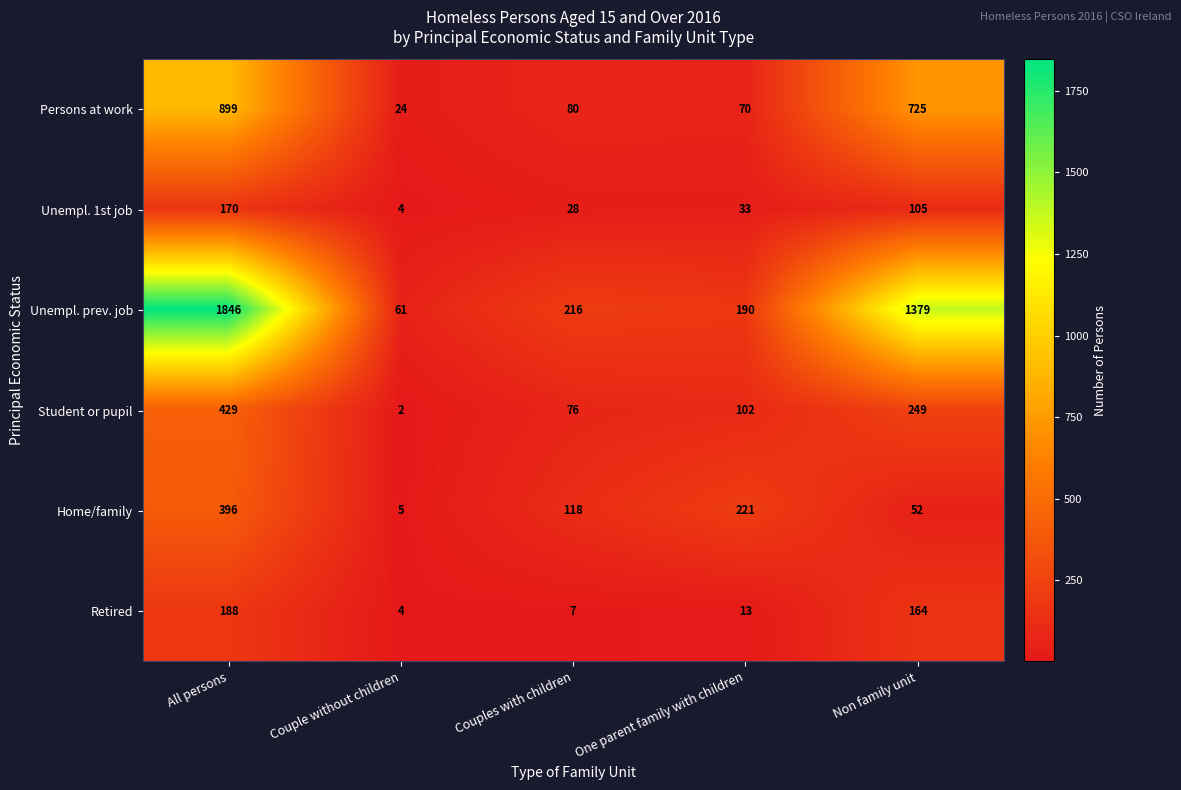

Which series changed the most between Couple without children and One parent family with children?

Home/family